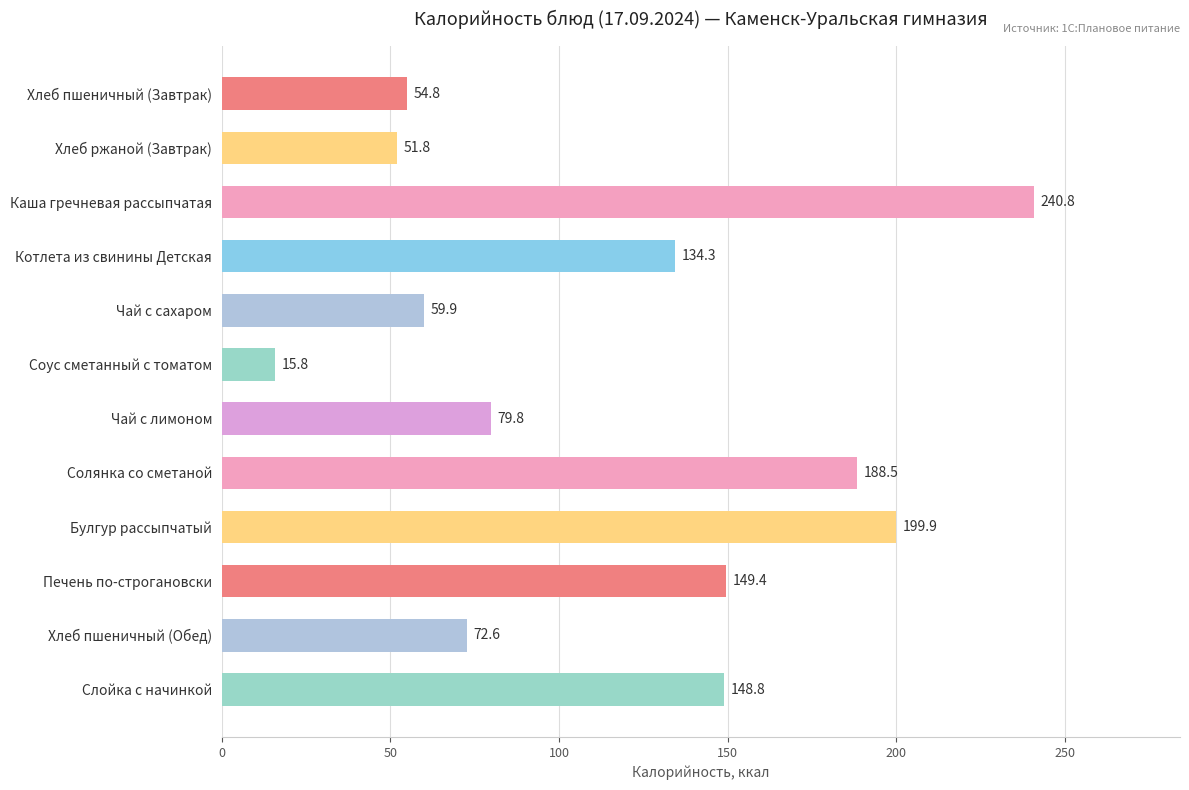

Rank the categories by value from highest to lowest.

Каша гречневая рассыпчатая, Булгур рассыпчатый, Солянка со сметаной, Печень по-строгановски, Слойка с начинкой, Котлета из свинины Детская, Чай с лимоном, Хлеб пшеничный (Обед), Чай с сахаром, Хлеб пшеничный (Завтрак), Хлеб ржаной (Завтрак), Соус сметанный с томатом